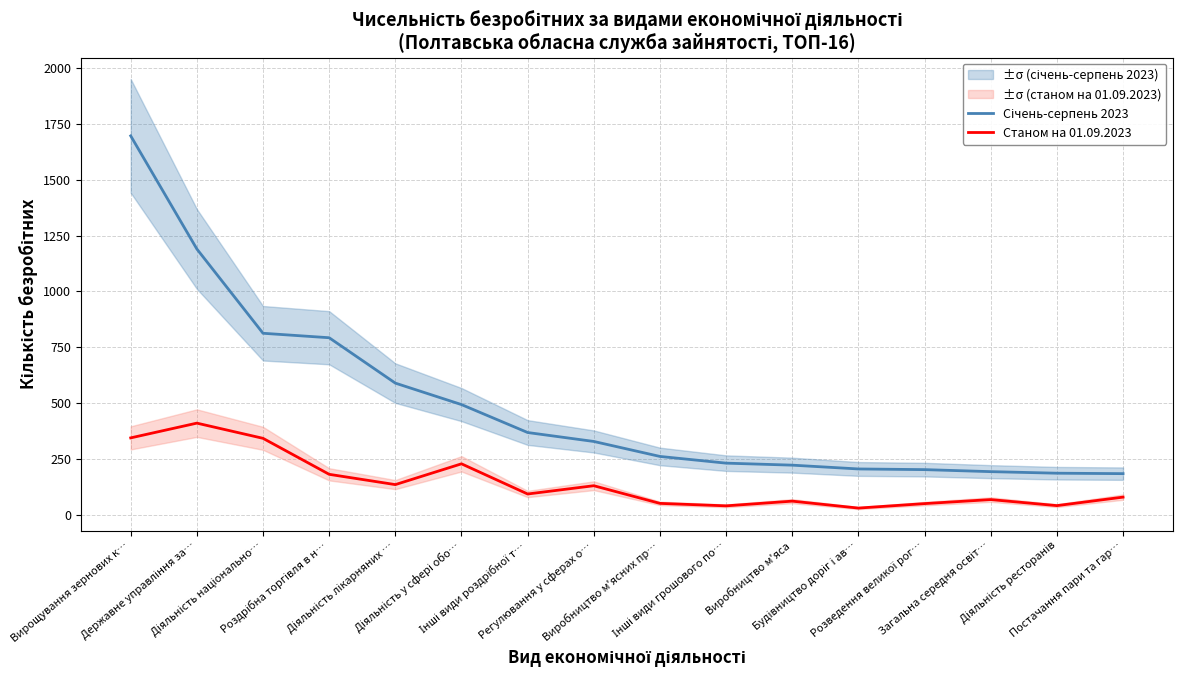

What is the average value of the Станом на 01.09.2023 series?

144